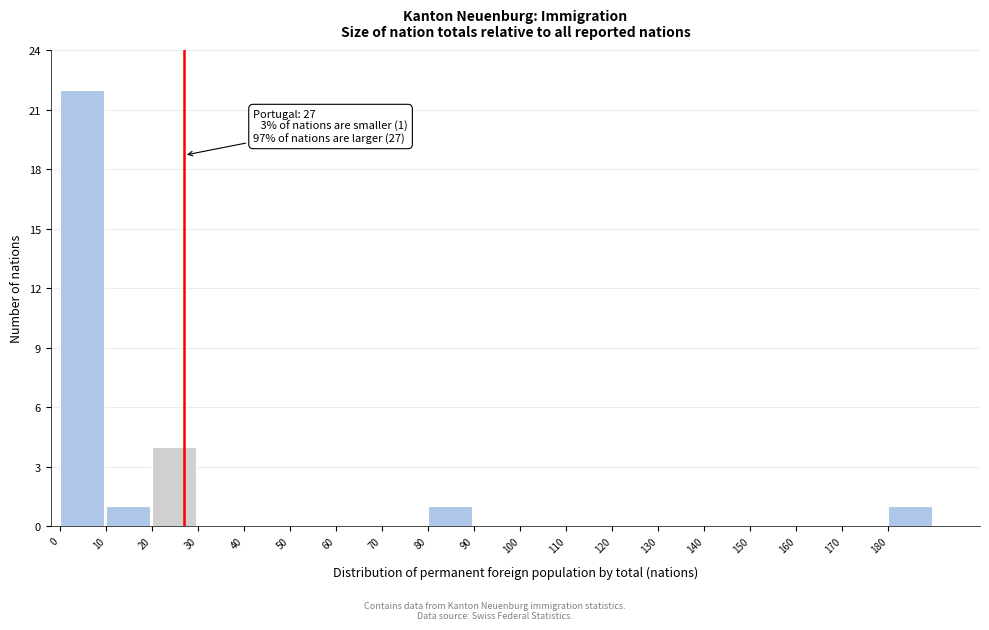

Which range on the x-axis has the tallest bar?

0 to 10